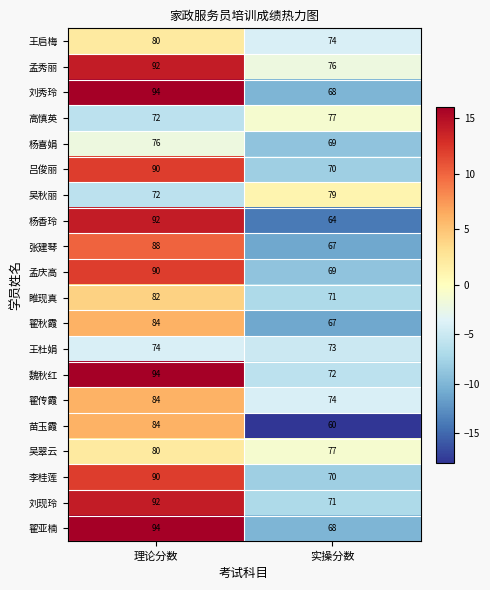

True or false: 王杜娟 has a value of 118 at 理论分数.

False